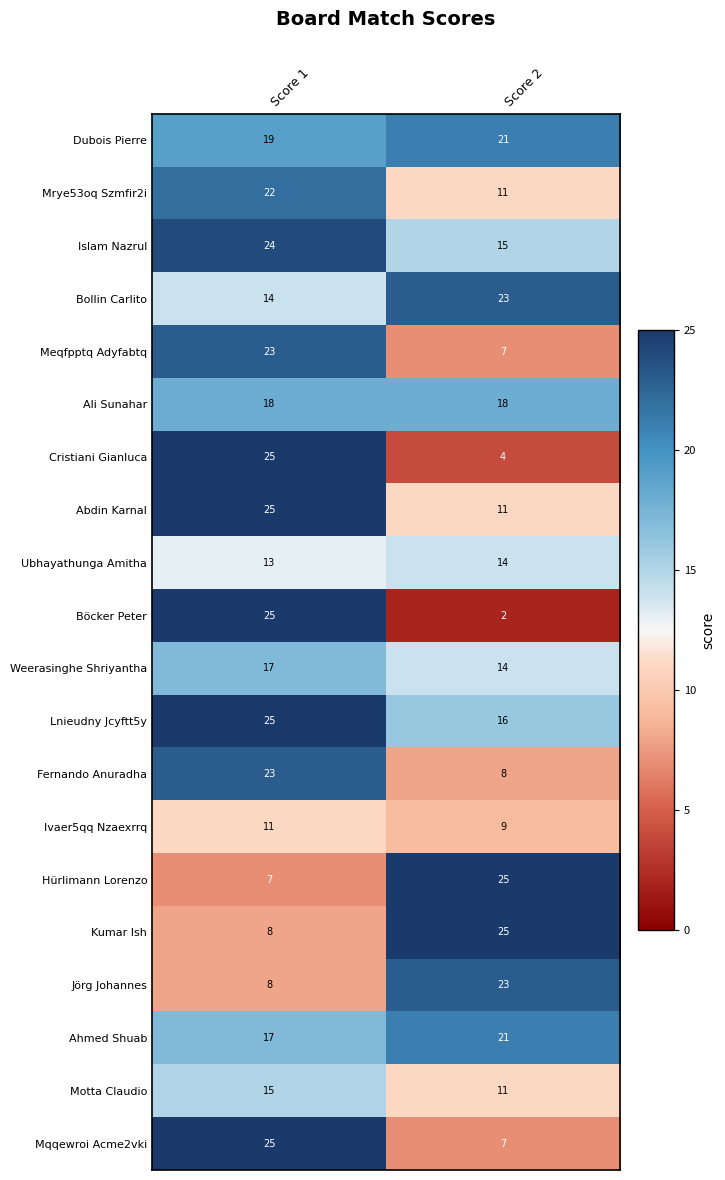

What is the difference between the Mrye53oq Szmfir2i values at Score 2 and Score 1?

11